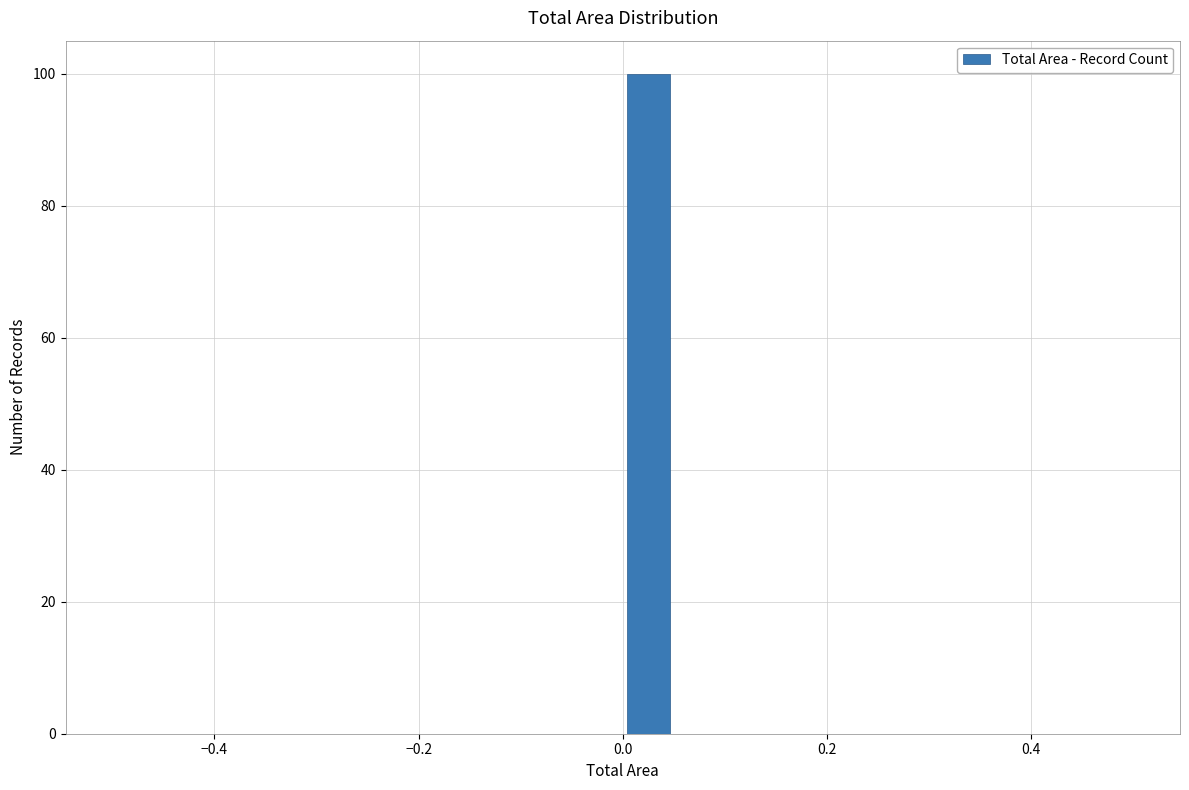

Read against the x-axis, roughly where is the centre of the tallest bar?

0.02